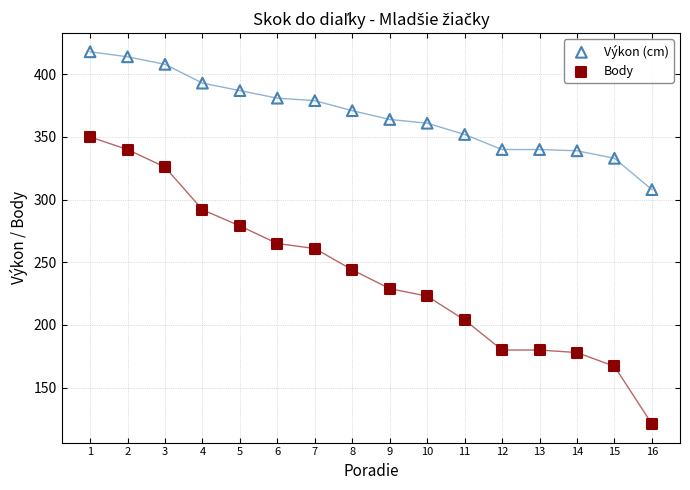

Which series has the widest spread of Y values?

Body